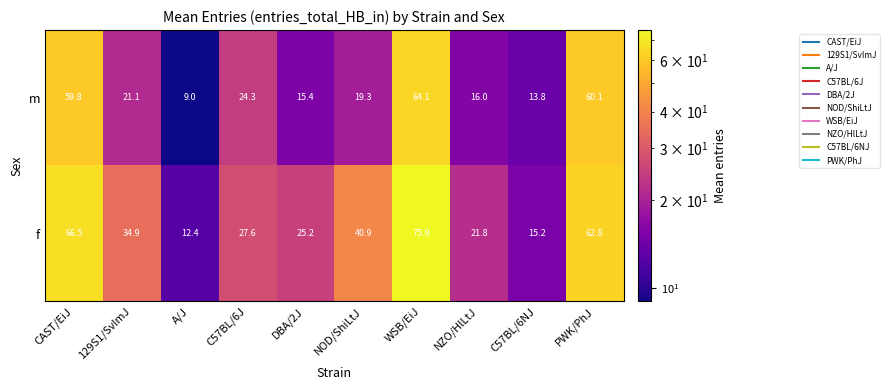

At A/J, list the series in order from largest to smallest.

f, m